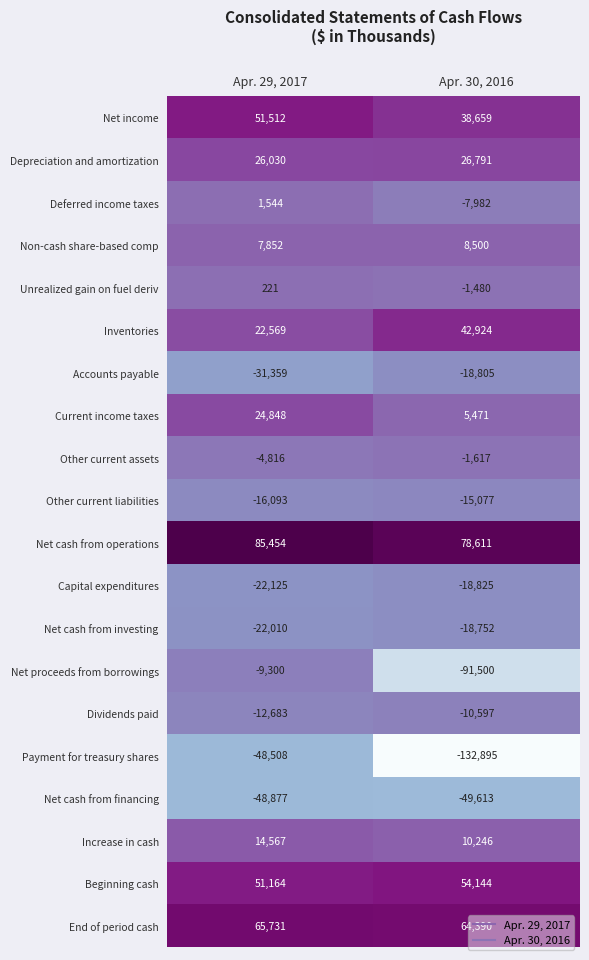

True or false: Deferred income taxes has a value of -3481 at Apr. 30, 2016.

False